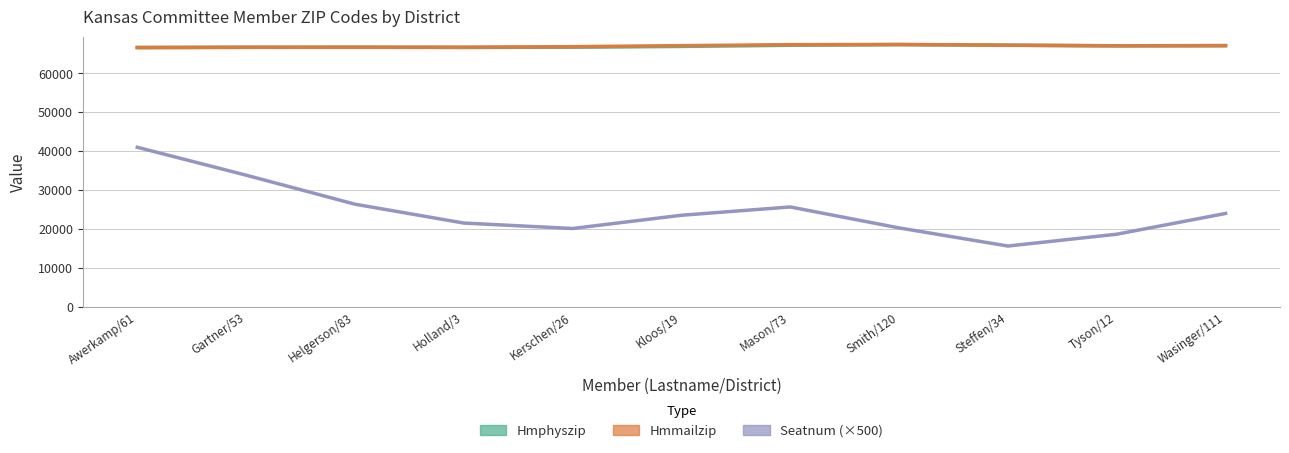

Which series has the largest range (max minus min)?

Seatnum (×500)